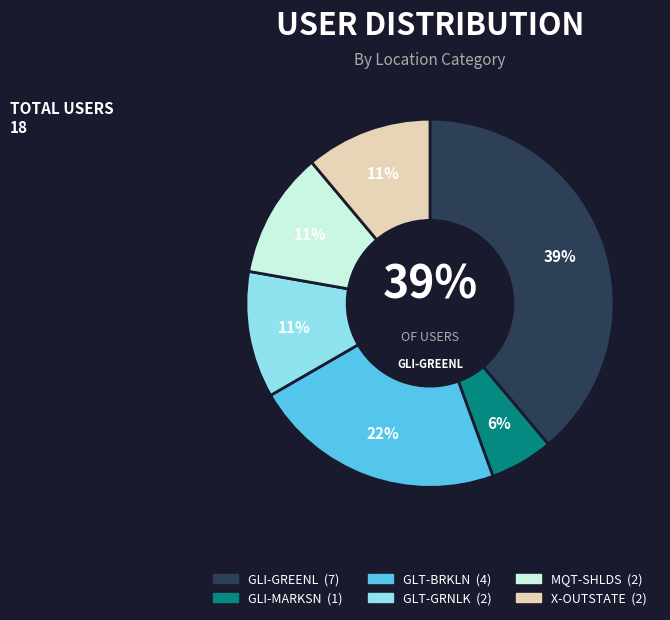

Count the number of slices in the pie.

6